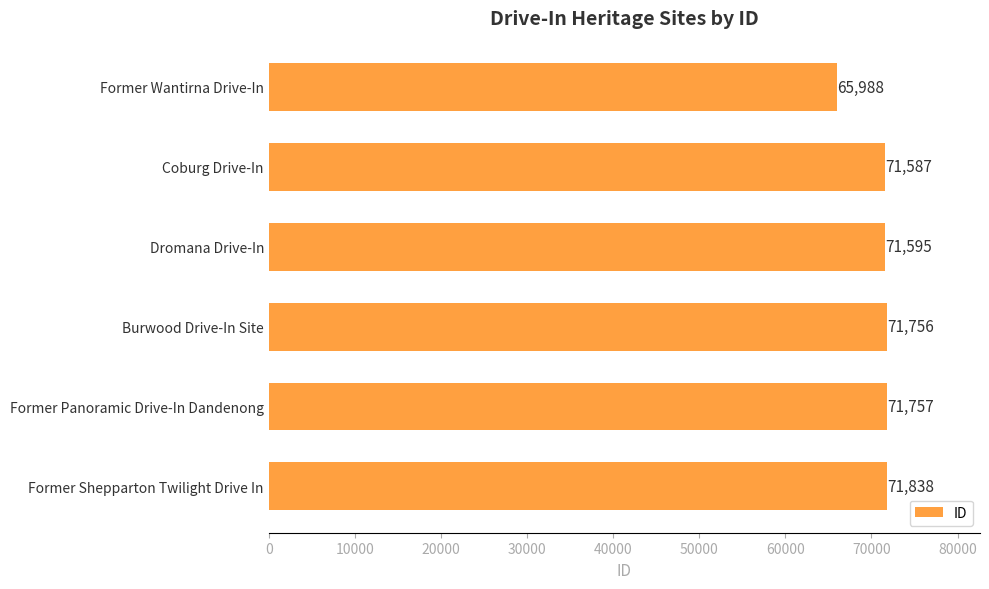

What is the average value?

70754